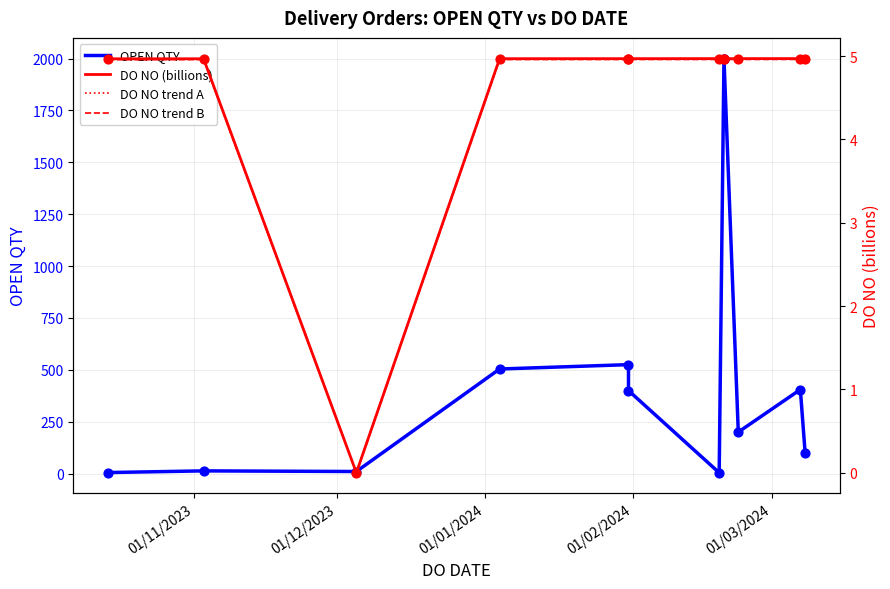

Which series contains the lowest Y value?

DO NO trend B